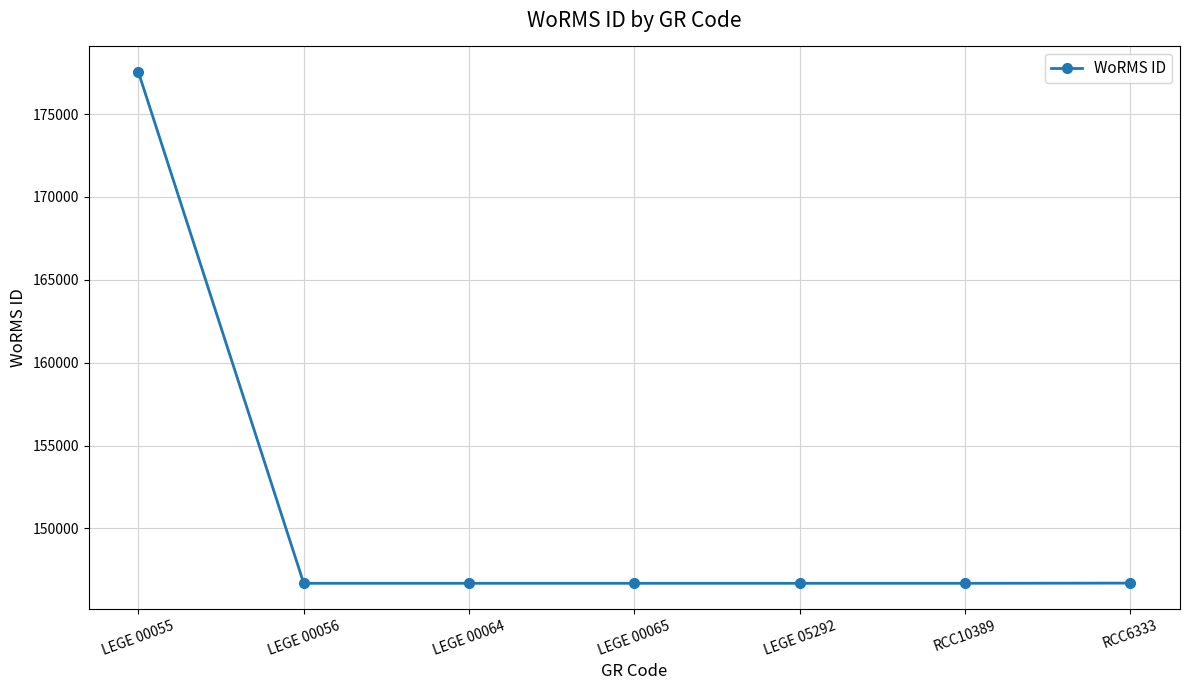

How many lines are shown in the chart?

1